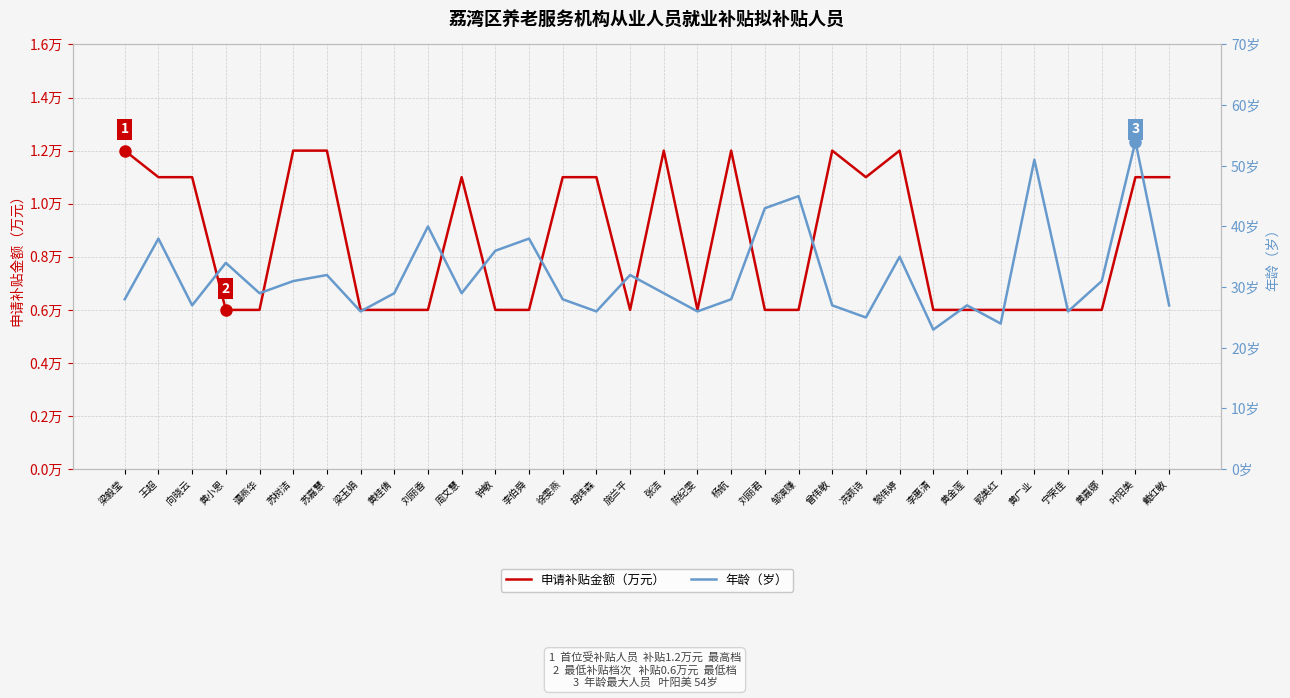

True or false: 申请补贴金额（万元） has more than 1 interior local peaks.

True